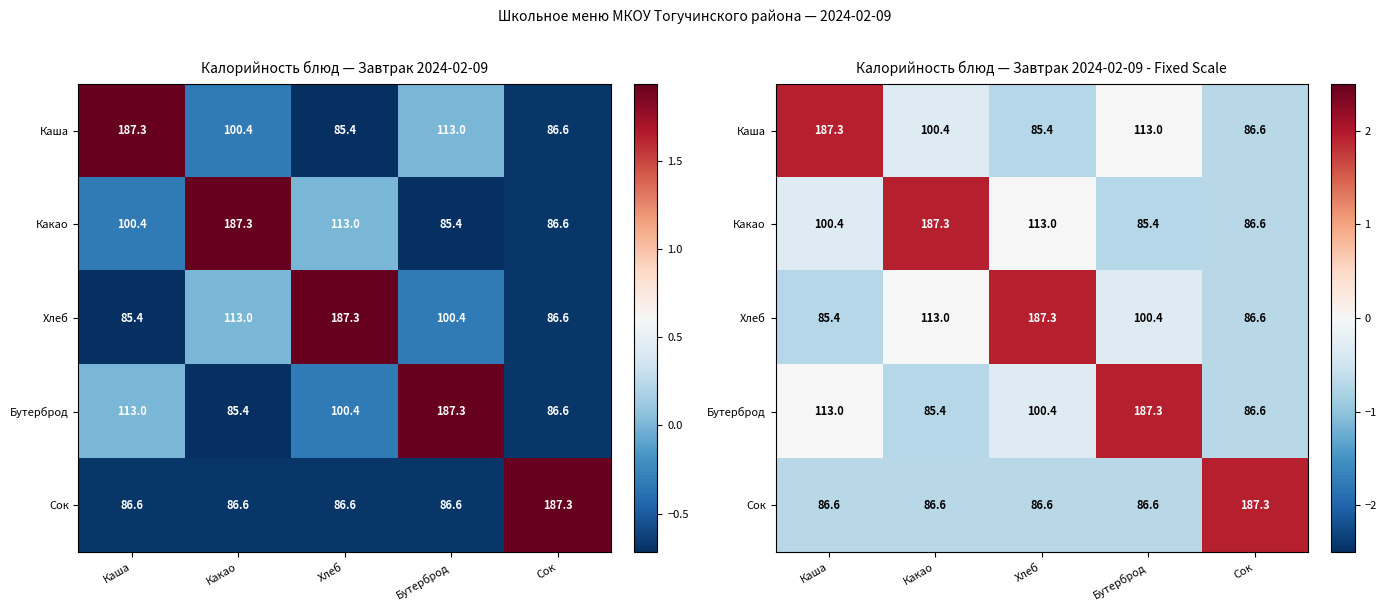

At which category is the sum across all series the highest?

Каша